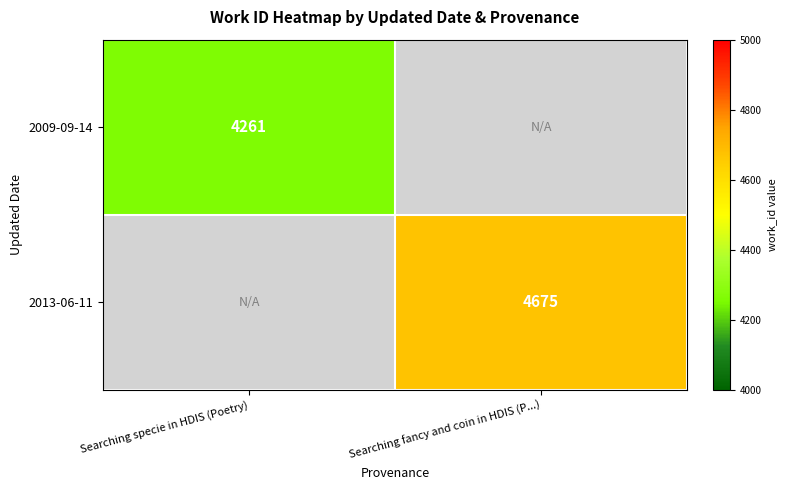

True or false: 2013-06-11 has a value of 4675 at Searching fancy and coin in HDIS (P...).

True